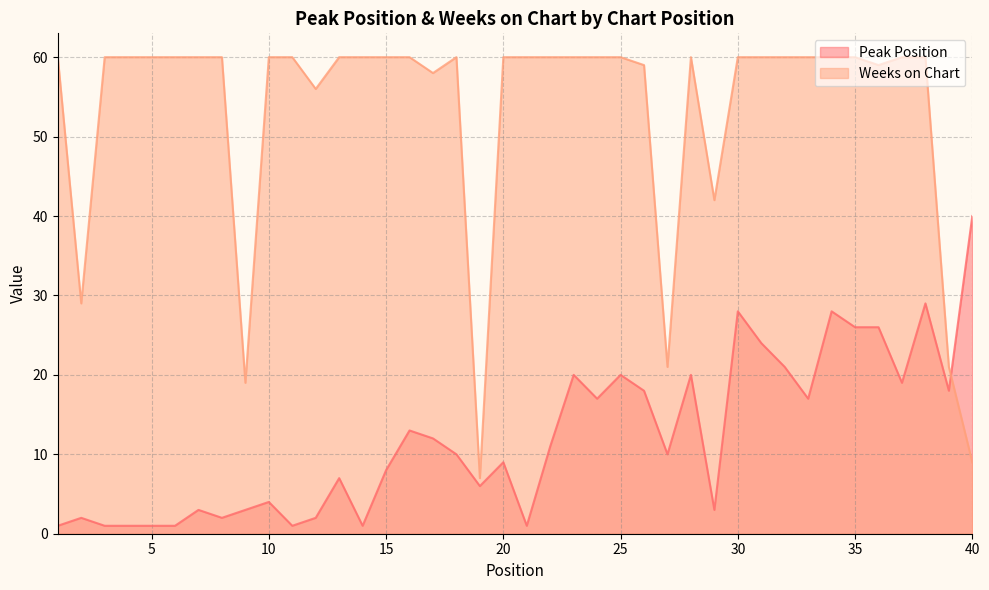

Which category has the lowest value in the Weeks on Chart series?

19